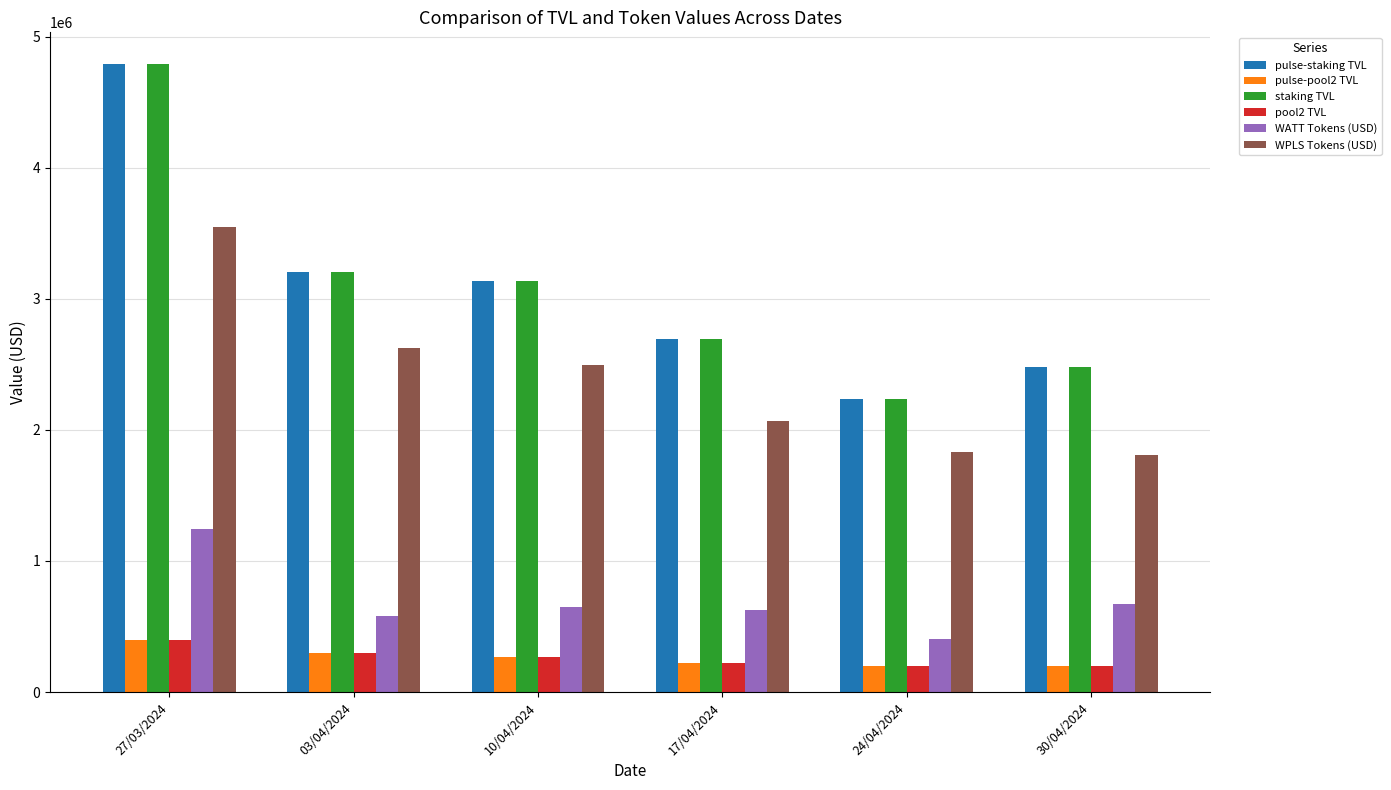

The value of pool2 TVL at 27/03/2024 is 138739.6. True or false?

False